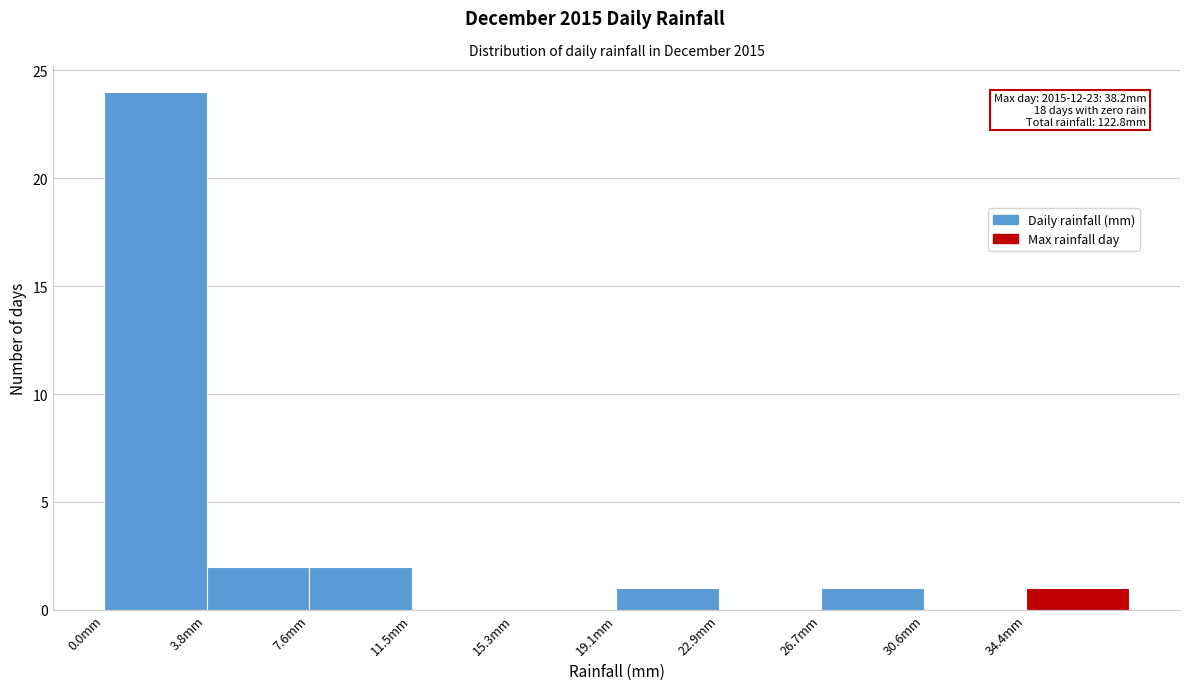

Over which range of the x-axis is the bar tallest?

0.0 to 4.0